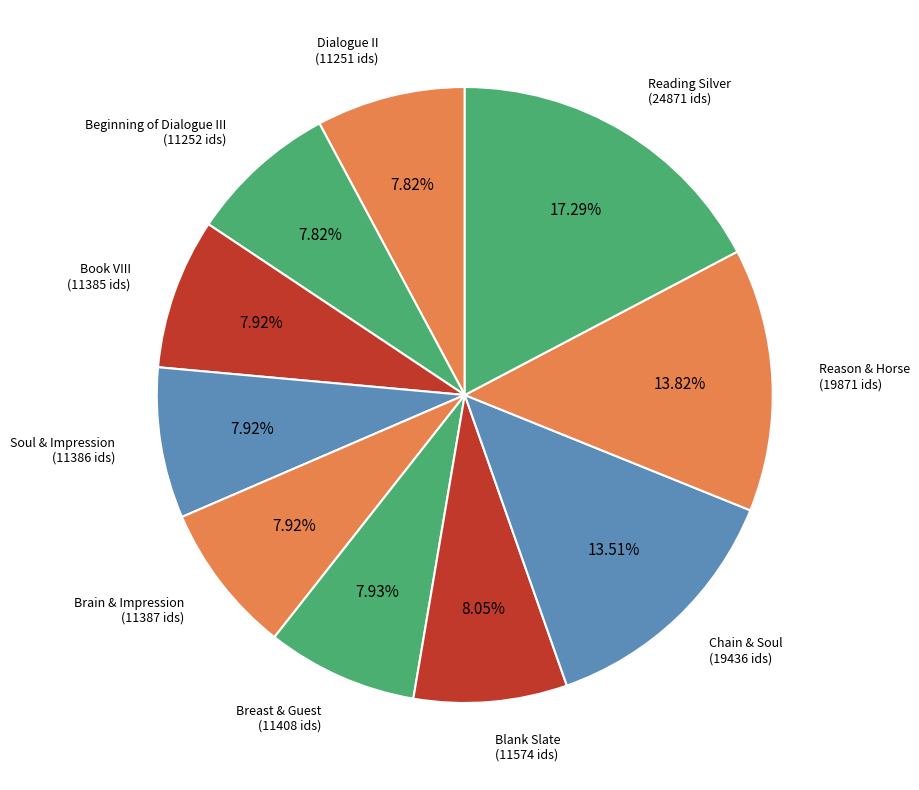

True or false: Breast & Guest accounts for 8% of the total.

True